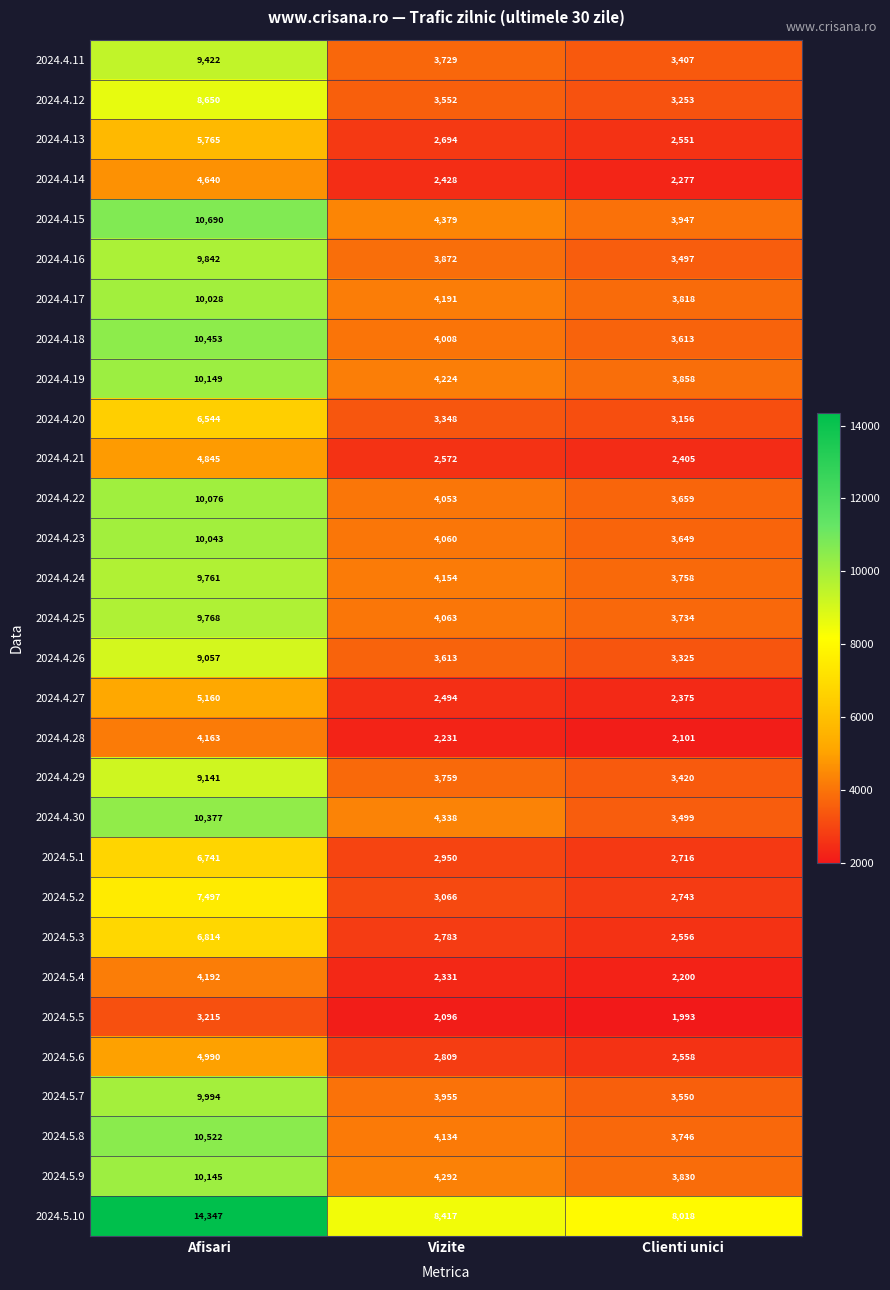

Is it true that 2024.4.30 equals 3499 at Clienti unici?

True